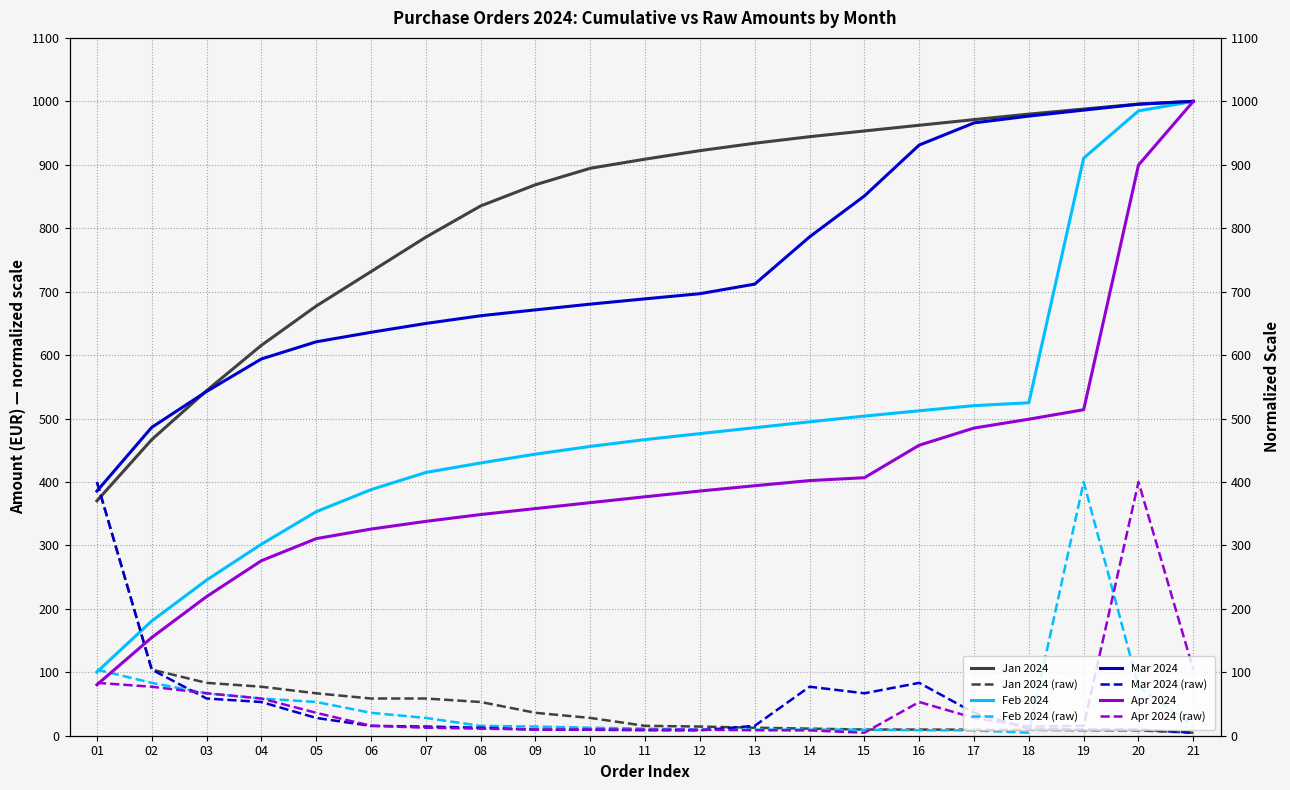

Where does the Mar 2024 series first go above 15?

01